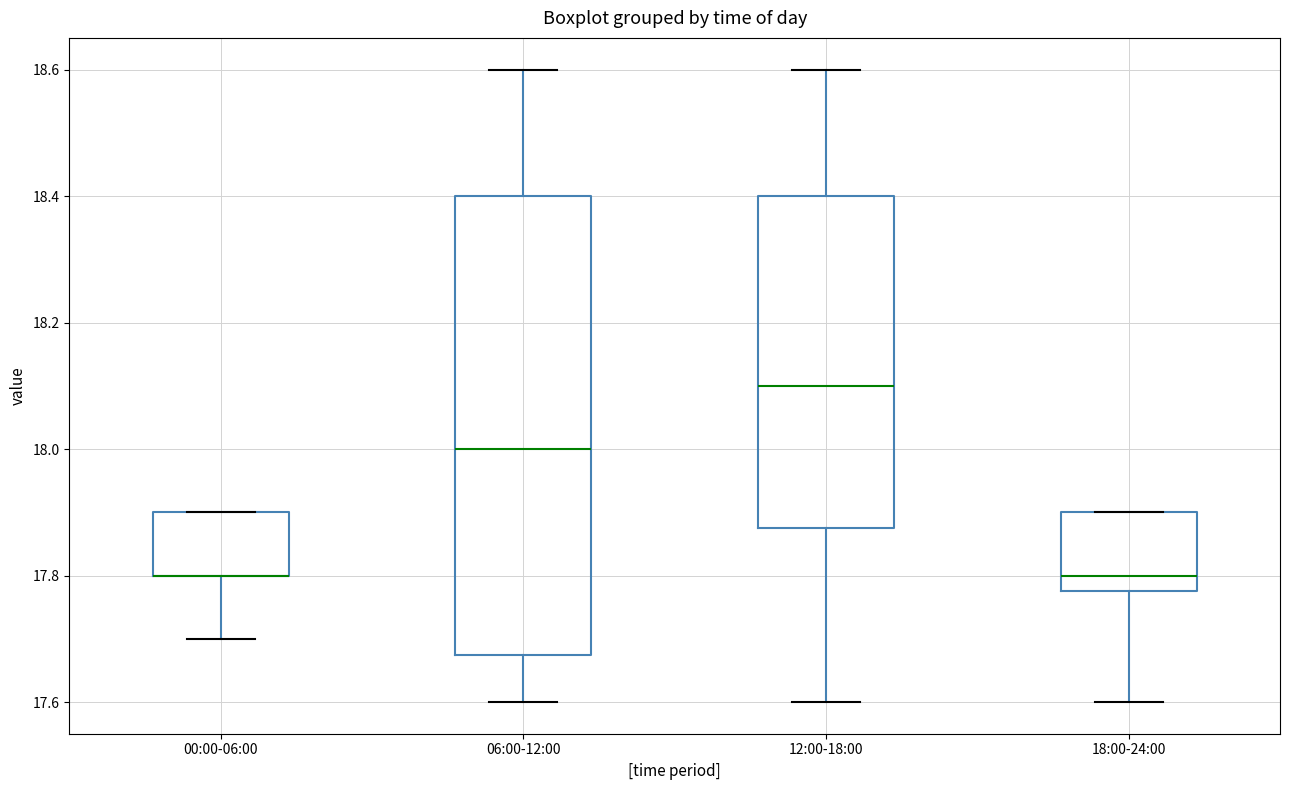

Where is the upper edge of the box for 18:00-24:00 on the y-axis? The values are not printed on the chart, so give them approximately, as read against the axis.

17.90